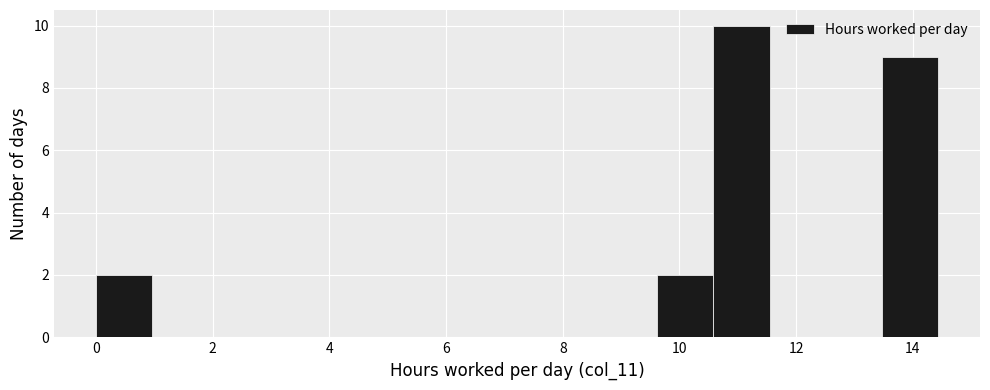

Over which range of the x-axis is the bar tallest?

10.6 to 11.6